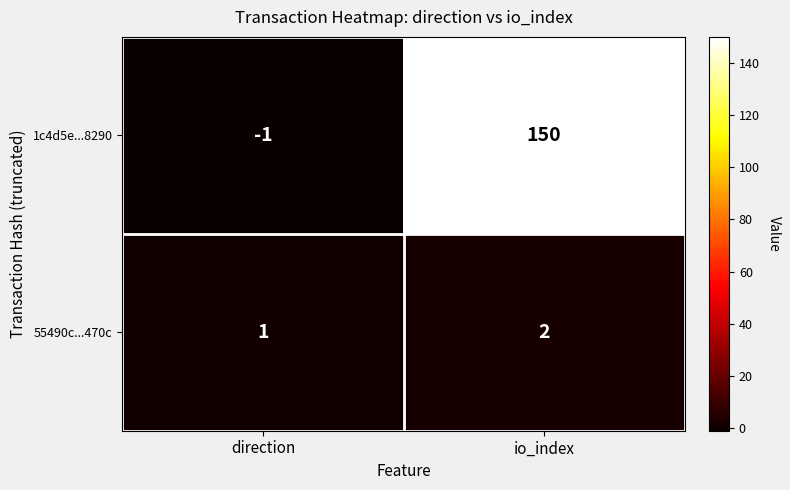

At which label is 55490c...470c closest to 1?

direction